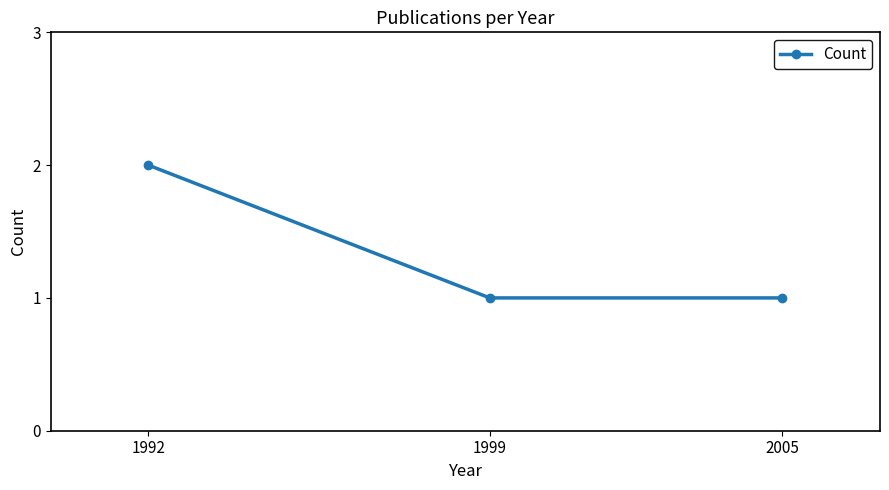

Between 1992 and 2005, which is larger?

1992